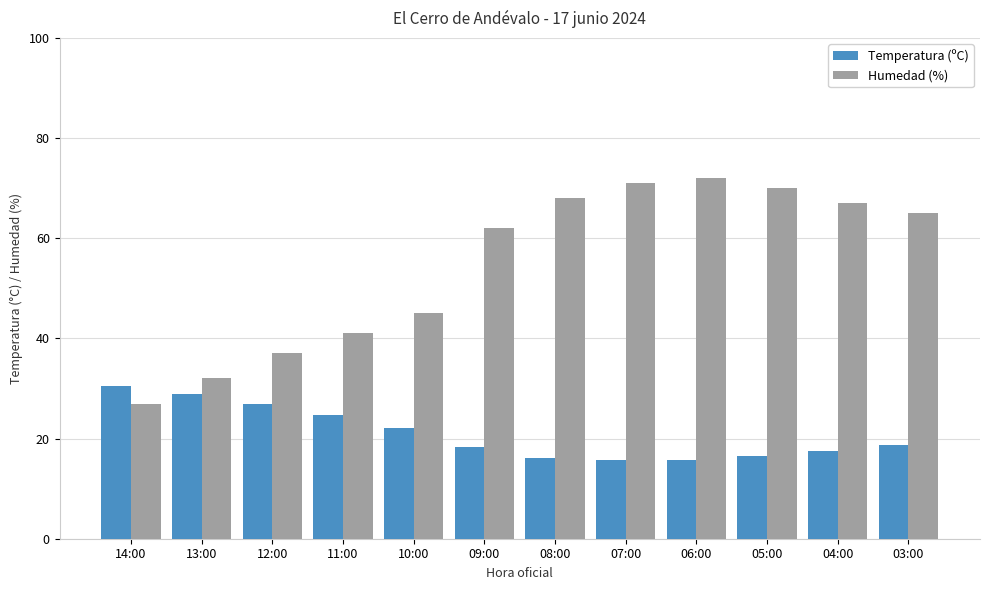

Is the value of Temperatura (ºC) at 07:00 greater than the value of Humedad (%) at 06:00?

No